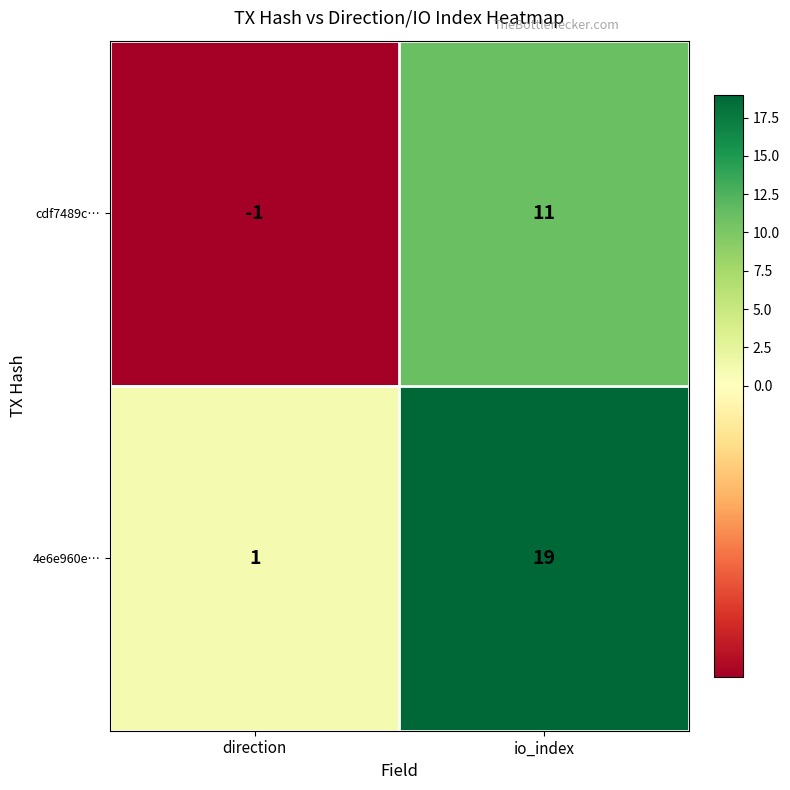

At which label is cdf7489c… closest to 5?

direction